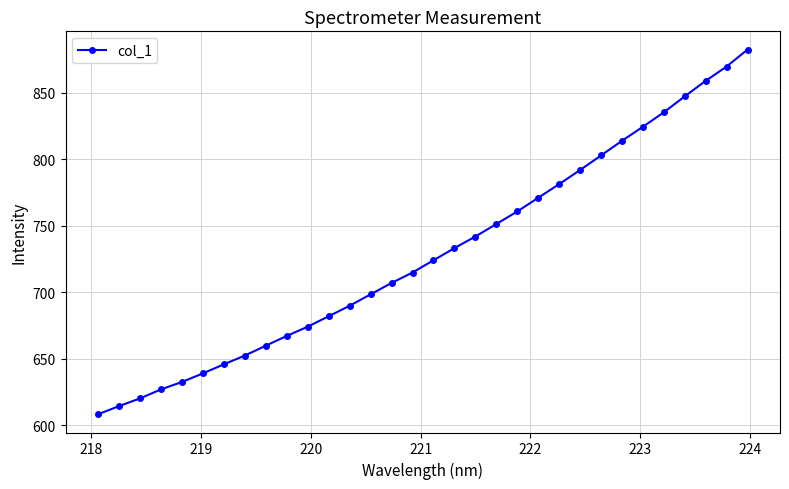

What is the minimum value shown in the chart?

608.2